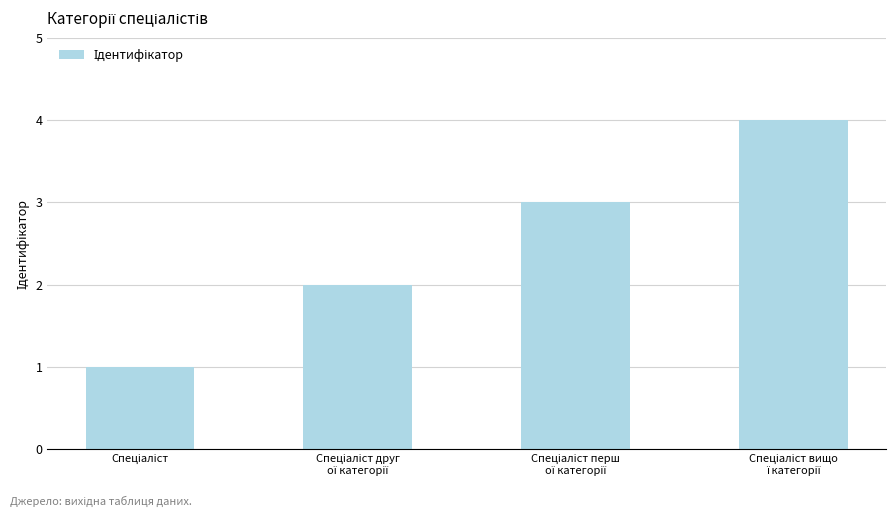

What is the greatest value displayed?

4